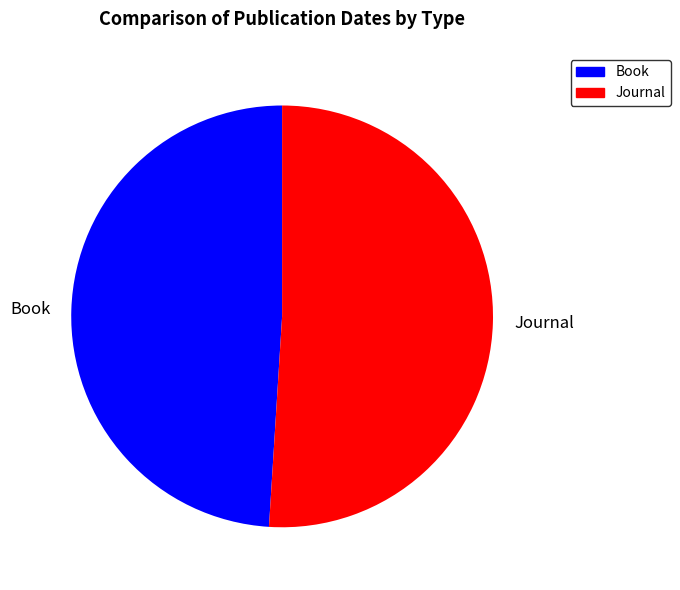

Is there any slice that represents more than half of the pie?

Yes